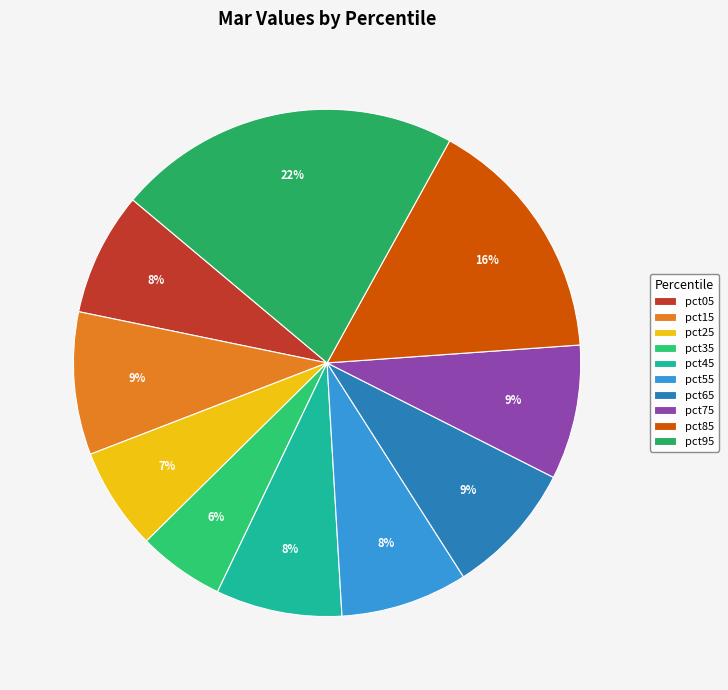

Between pct95 and pct15, which is larger?

pct95